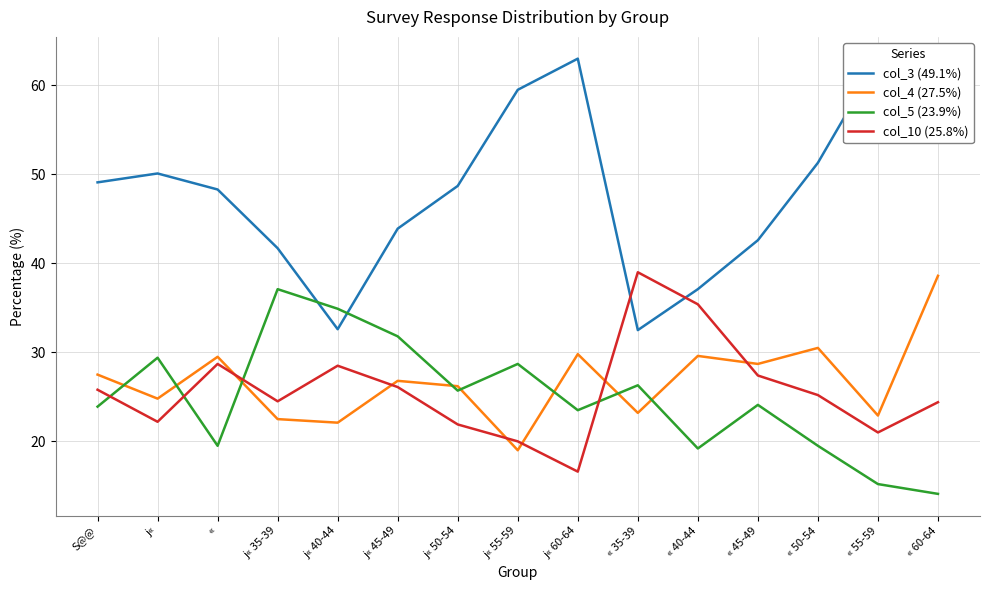

The value of col_10 (25.8%) at « 60-64 is 24.4. True or false?

True